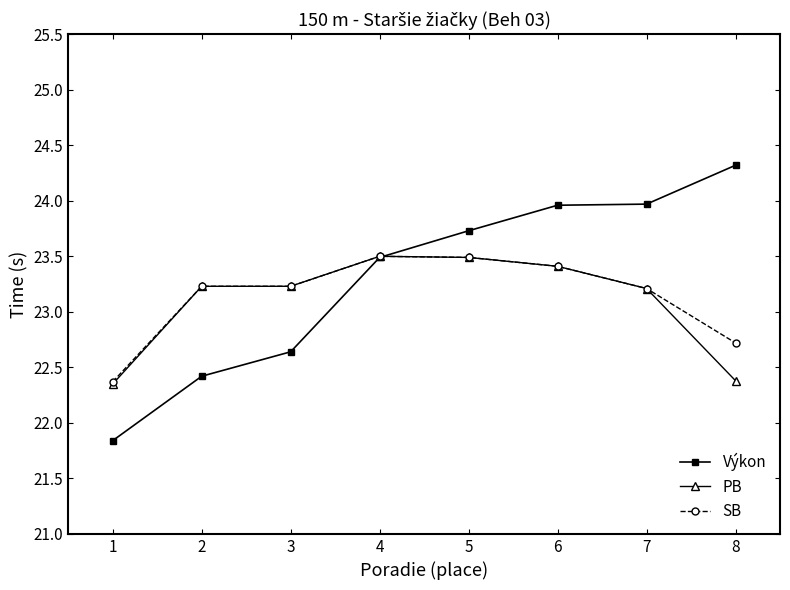

How many data points in Výkon are less than 23?

3